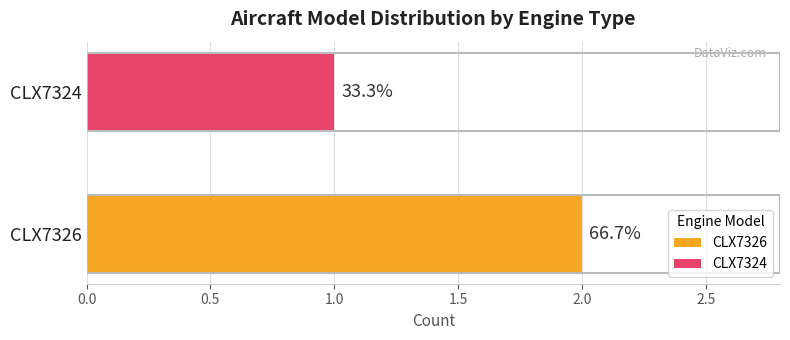

What are all the series names shown in the legend?

CLX7326, CLX7324